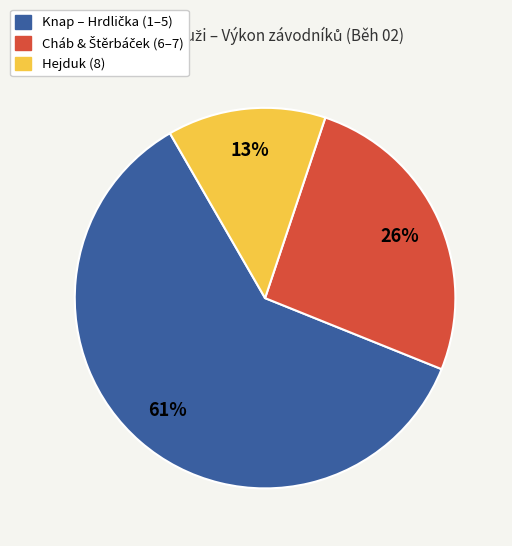

Is there a majority slice in this chart?

Yes